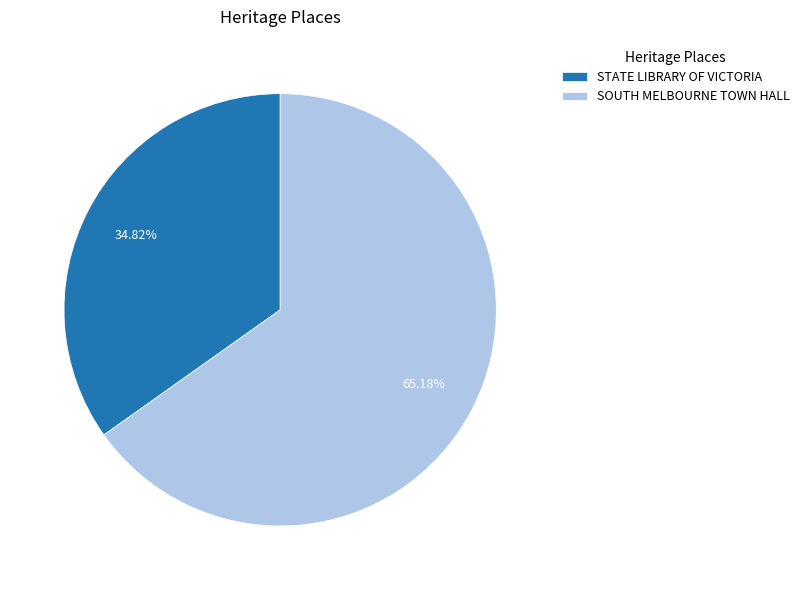

Which slice is the largest?

SOUTH MELBOURNE TOWN HALL